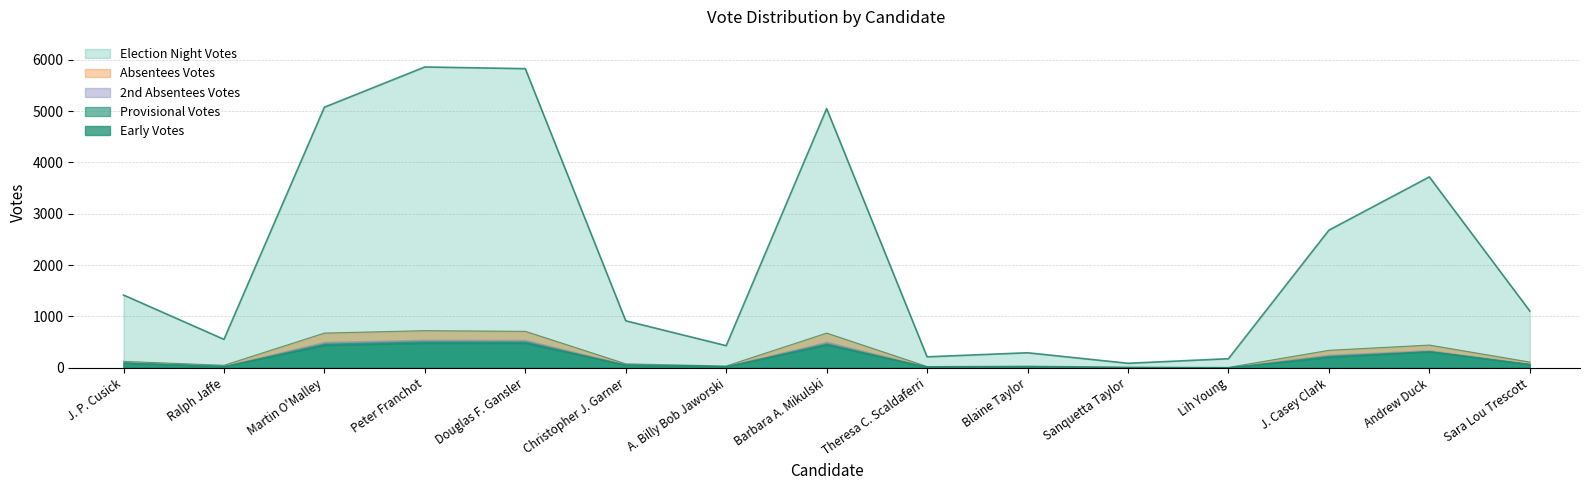

What are all the series names shown in the legend?

Election Night Votes, Absentees Votes, Provisional Votes, 2nd Absentees Votes, Early Votes